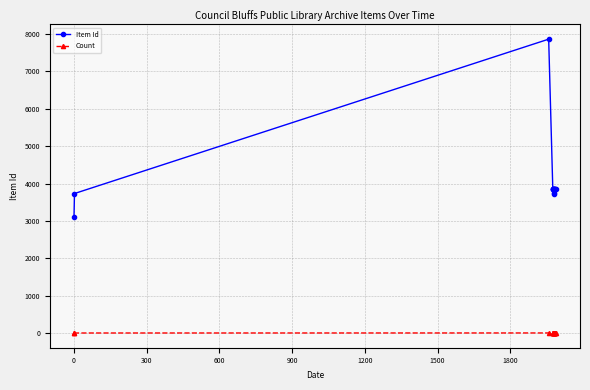

Which series has the largest total across all categories?

Item Id